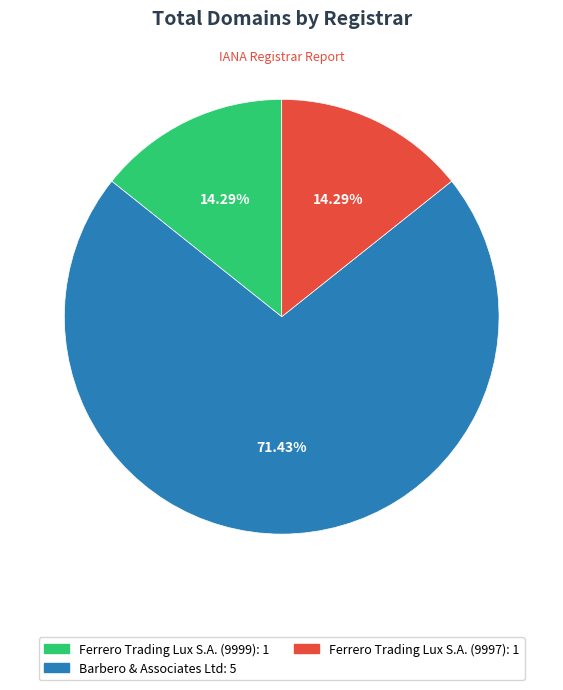

Is there any slice that represents more than half of the pie?

Yes